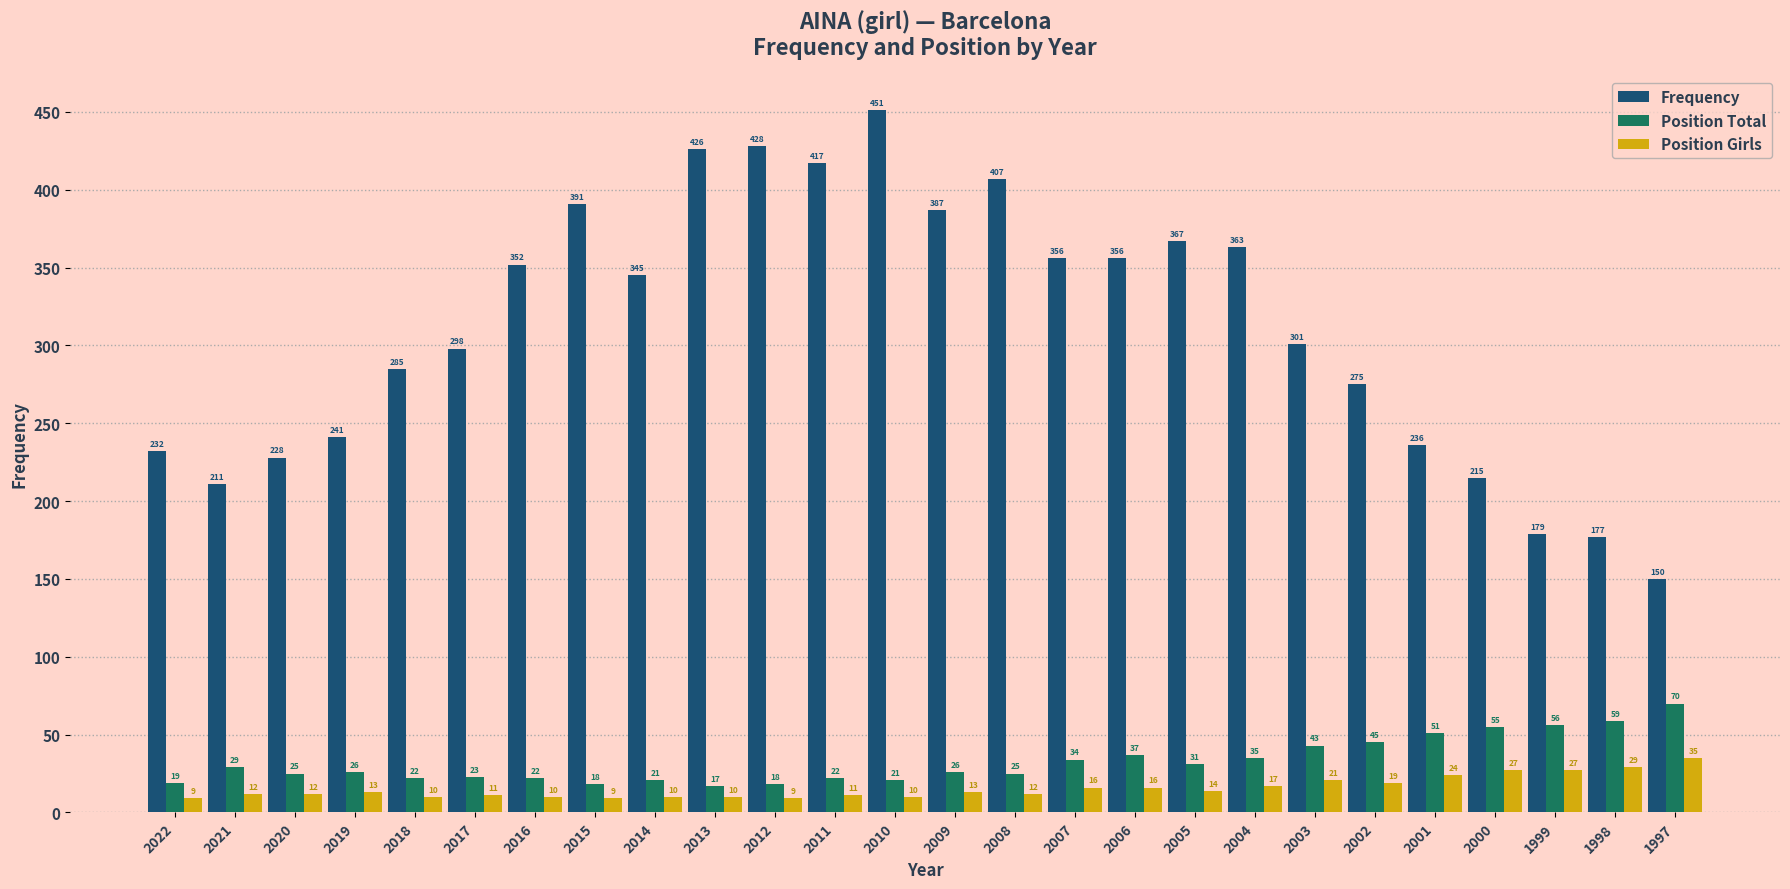

How many values in the Position Total series are below 26?

12